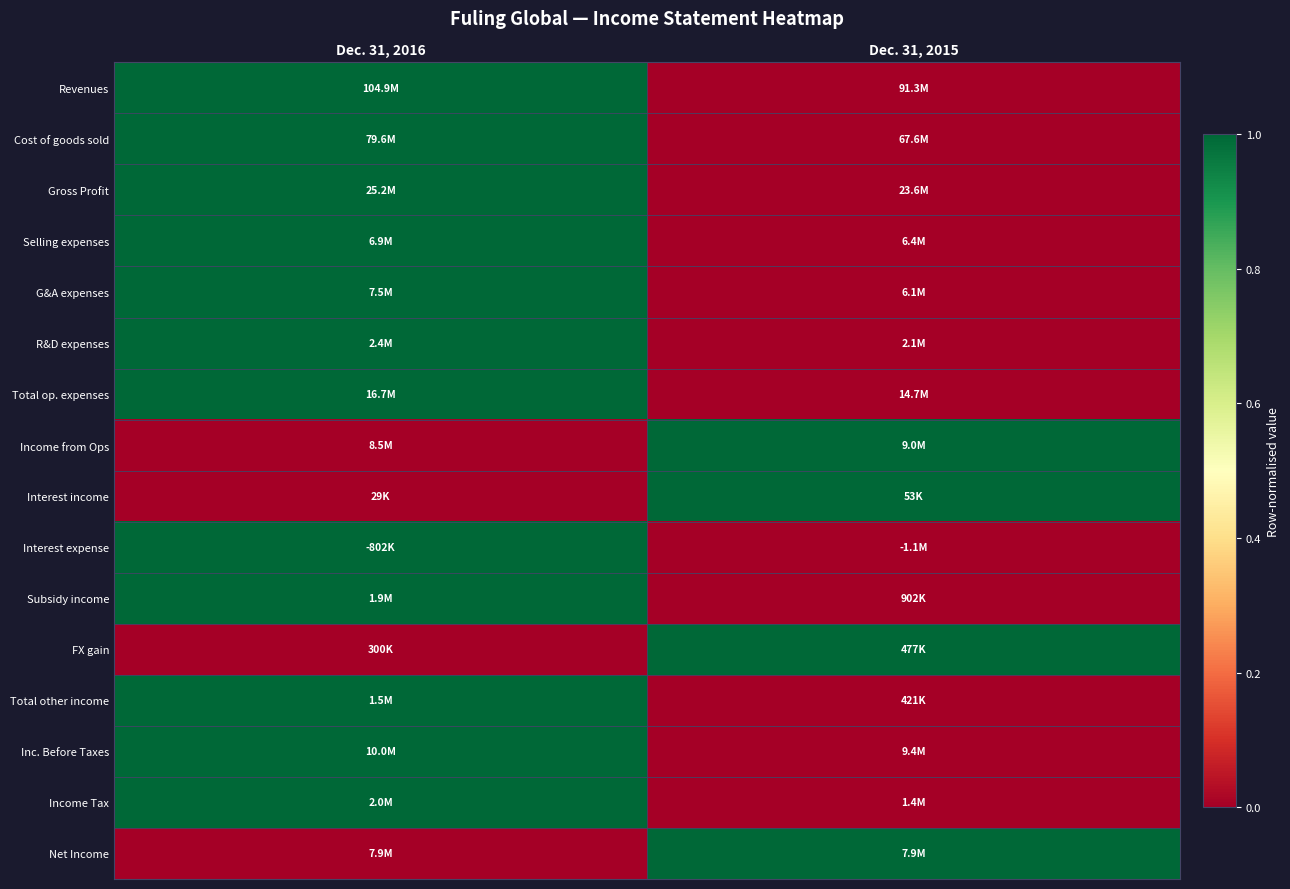

Between Dec. 31, 2016 and Dec. 31, 2015, which series saw the biggest shift?

Revenues